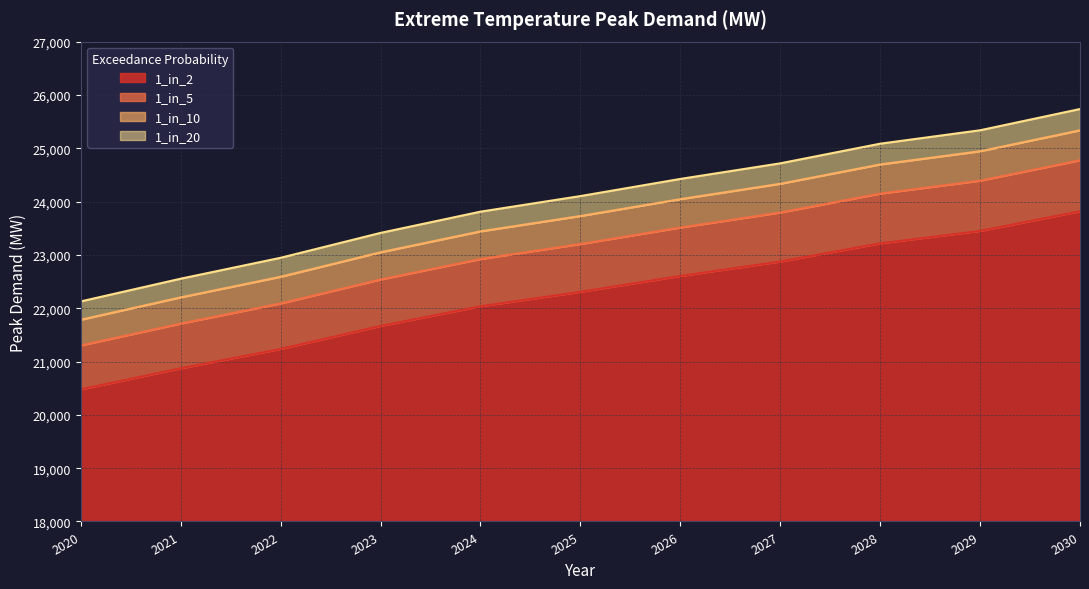

What is the highest value of the 1_in_2 series?

5818.2